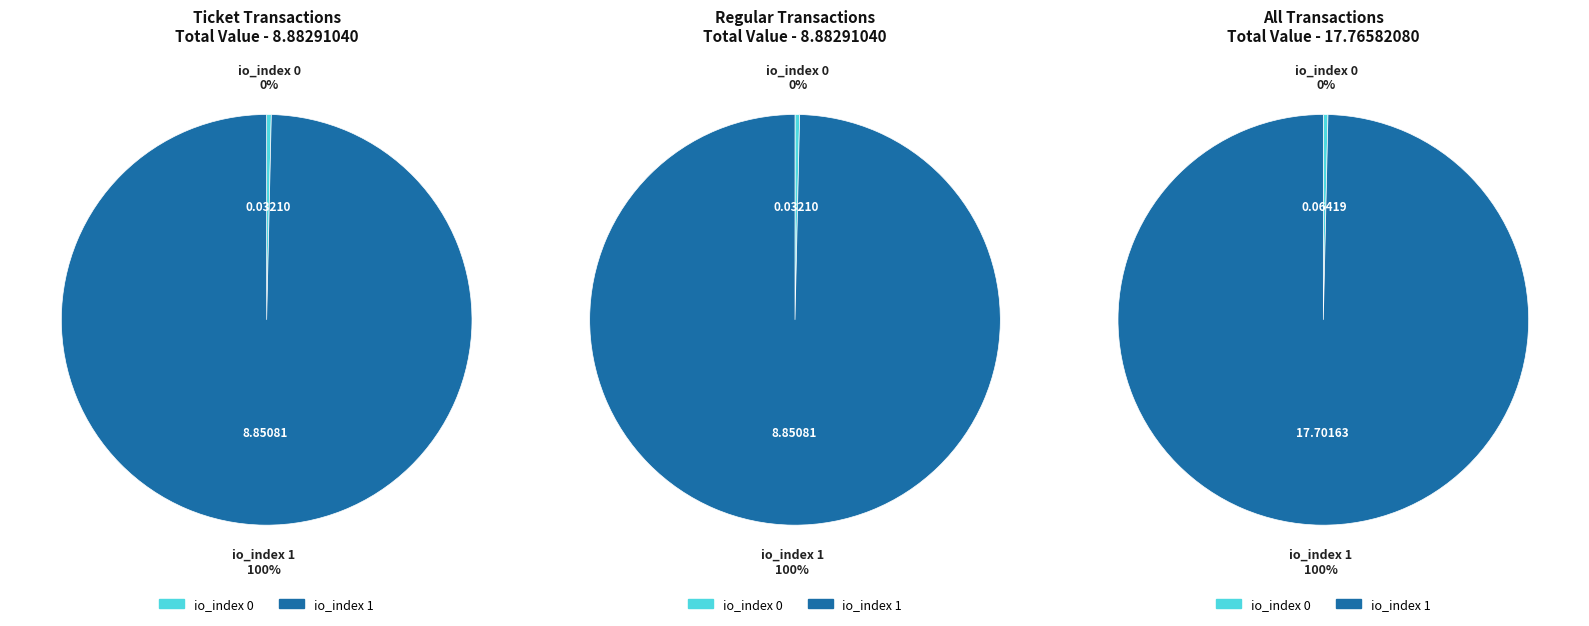

What is the total percentage of io_index 0 and io_index 1?

100.0%